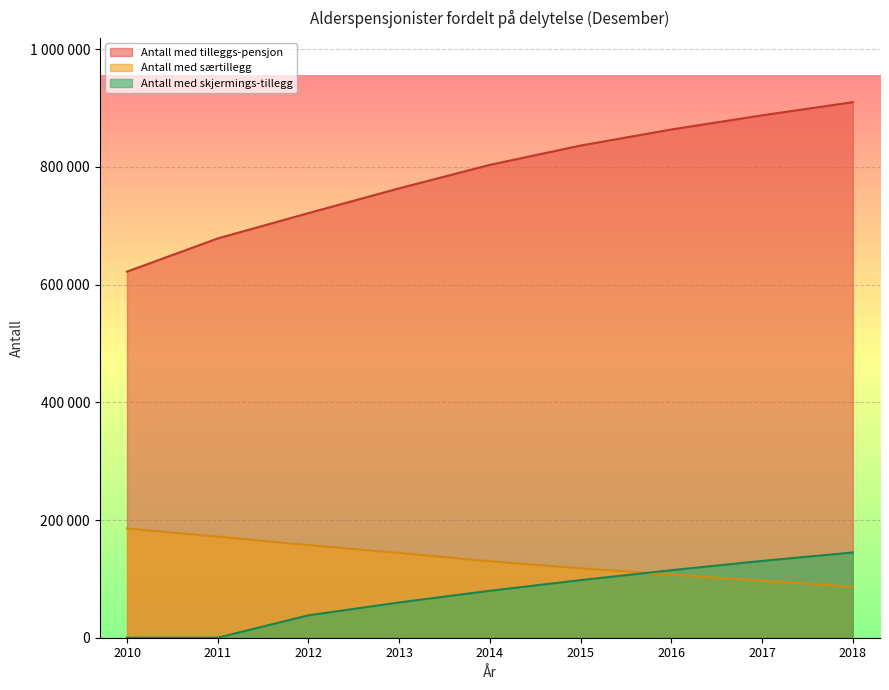

Reading right to left, extract all data points from this chart.

Antall med tilleggs-pensjon: 2018=910059	2017=887699	2016=863638	2015=836335	2014=803554	2013=763664	2012=721567	2011=678469	2010=622122
Antall med særtillegg: 2018=86903	2017=96849	2016=107285	2015=117951	2014=129803	2013=144079	2012=157366	2011=171844	2010=185572
Antall med skjermings-tillegg: 2018=144867	2017=130521	2016=114721	2015=97917	2014=79795	2013=59942	2012=38100	2011=0	2010=0